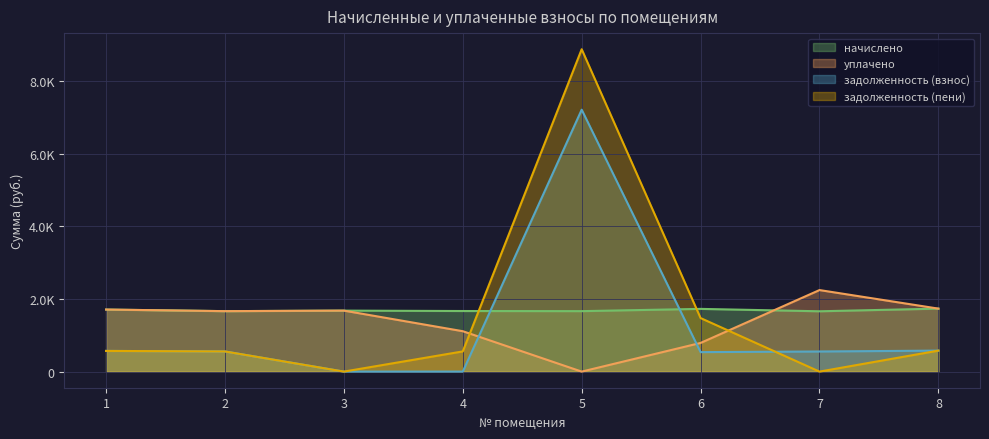

Reading left to right, extract all data points from this chart.

начислено: 1708.3	1664.4	1679.0	1668.0	1664.4	1726.7	1660.7	1734.0
уплачено: 1708.3	1664.4	1679.0	1112.0	0.0	789.3	2244.8	1734.0
задолженность (взнос): 569.5	554.8	0.0	0.0	7210.8	536.3	553.6	578.0
задолженность (пени): 569.5	554.8	0.0	556.0	8875.2	1473.7	0.0	578.0